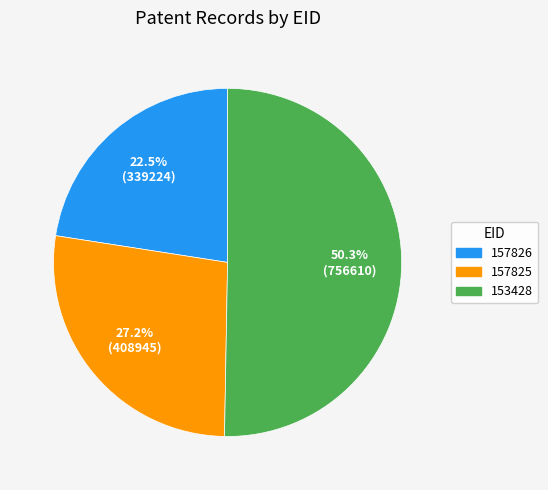

Which slice represents more than half of the pie?

153428